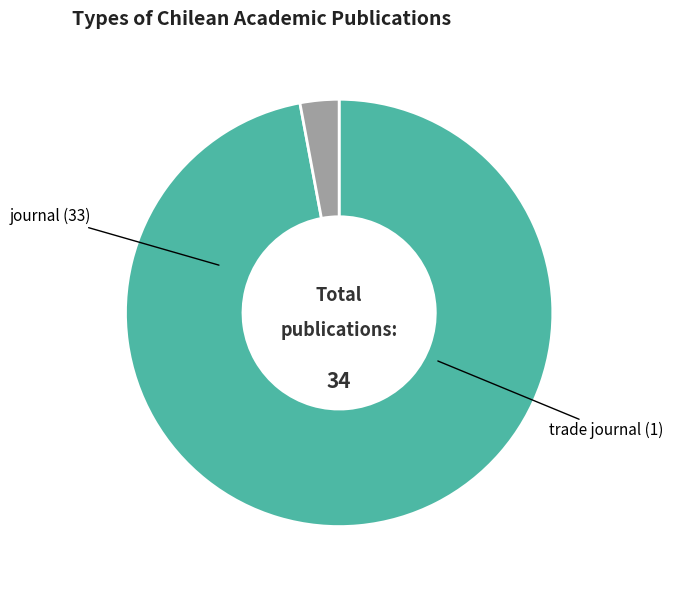

How many segments does this pie chart have?

2